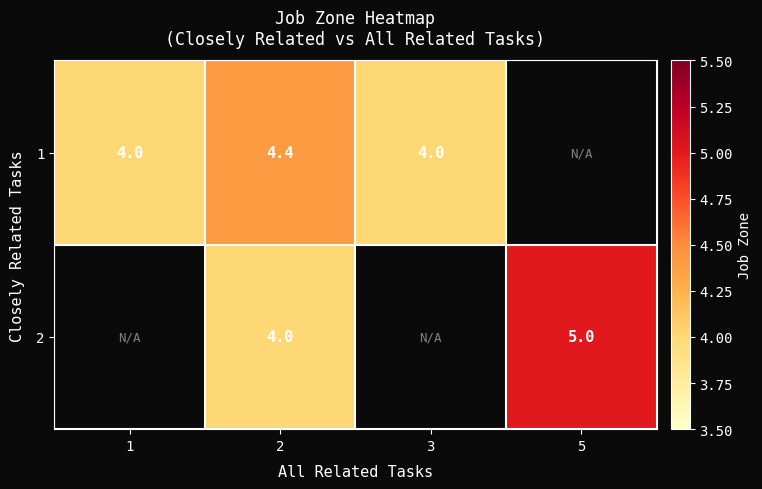

At which category is the sum across all series the highest?

2